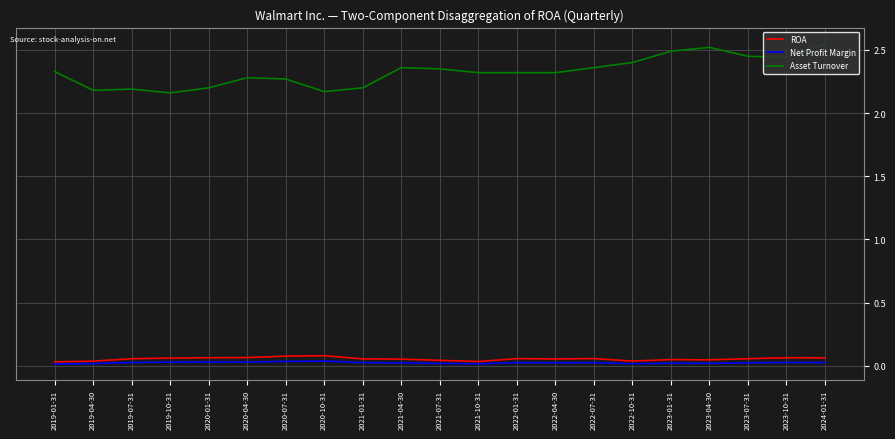

Which series has the widest spread of values?

Asset Turnover